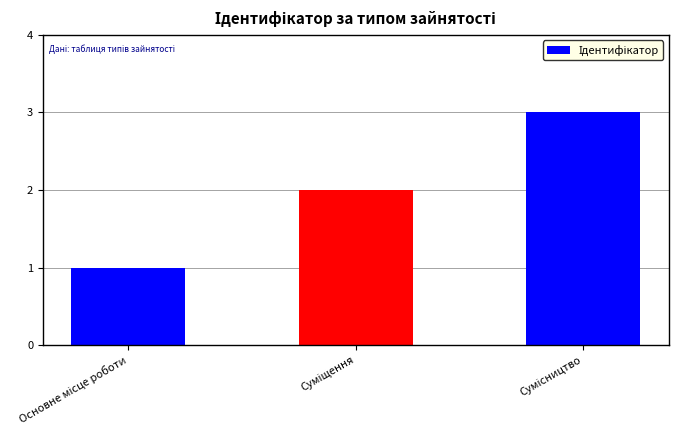

What is the sum of all values?

6